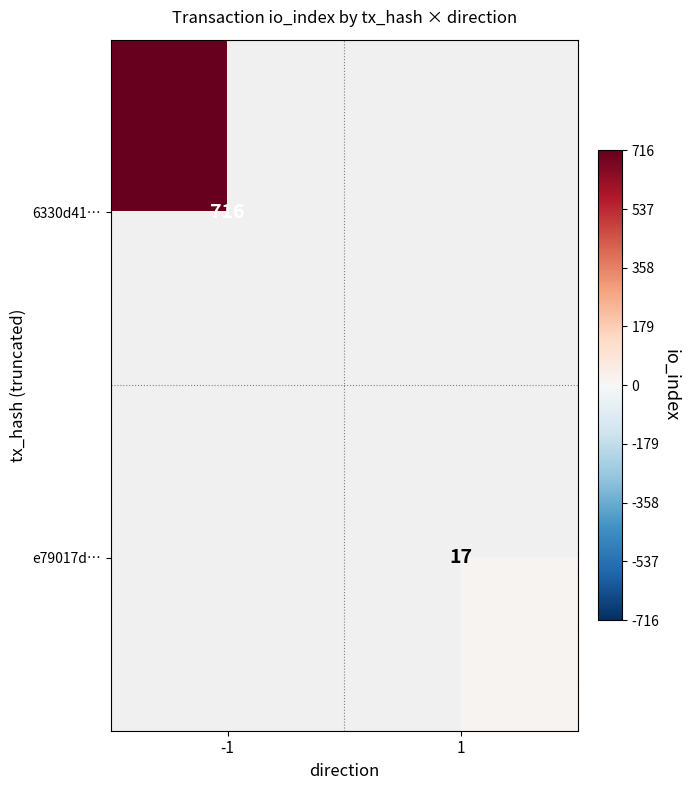

The value of e79017d… at 1 is 10. True or false?

False